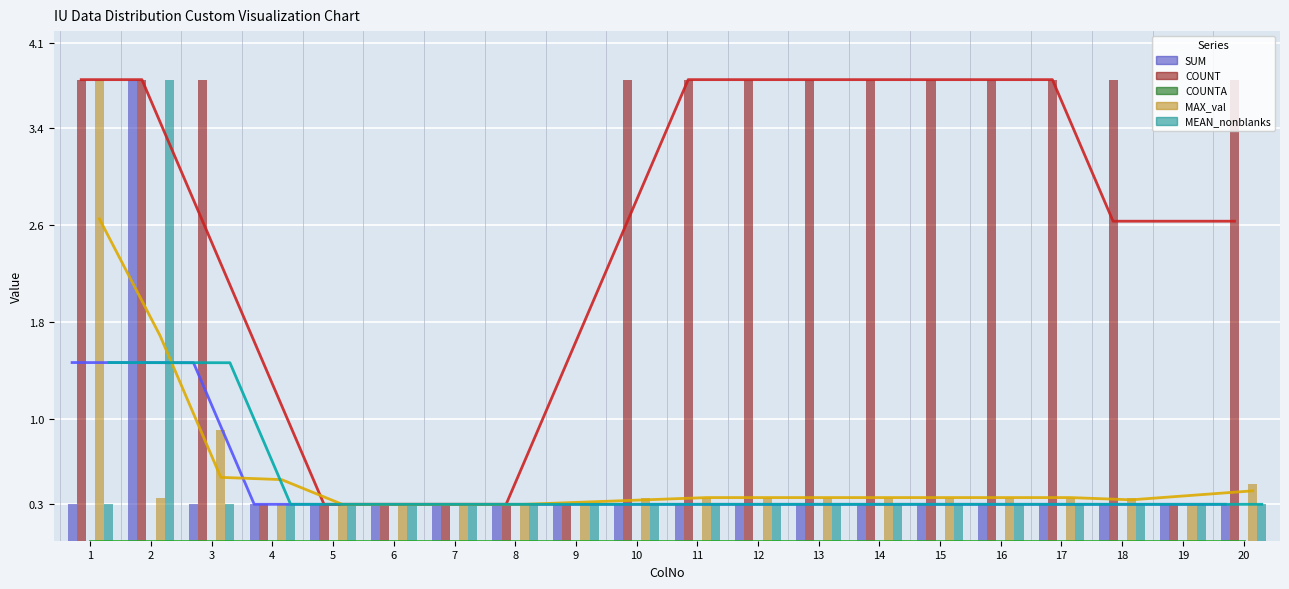

What is the difference between the maximum and second lowest values in the MEAN_nonblanks series?

3.5